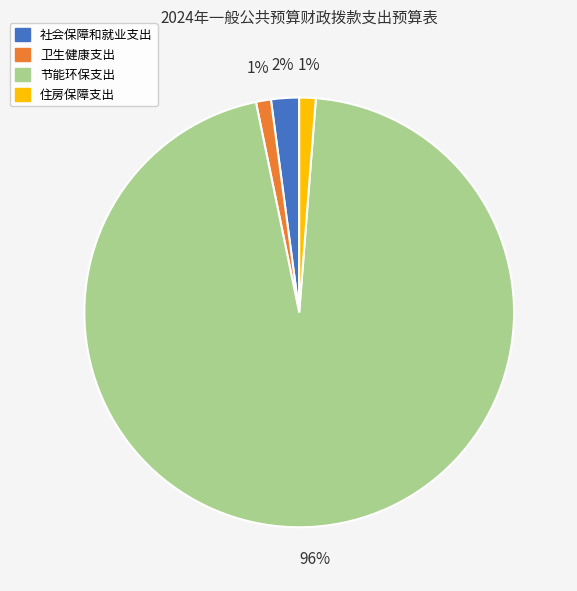

True or false: 社会保障和就业支出 accounts for 2% of the total.

True